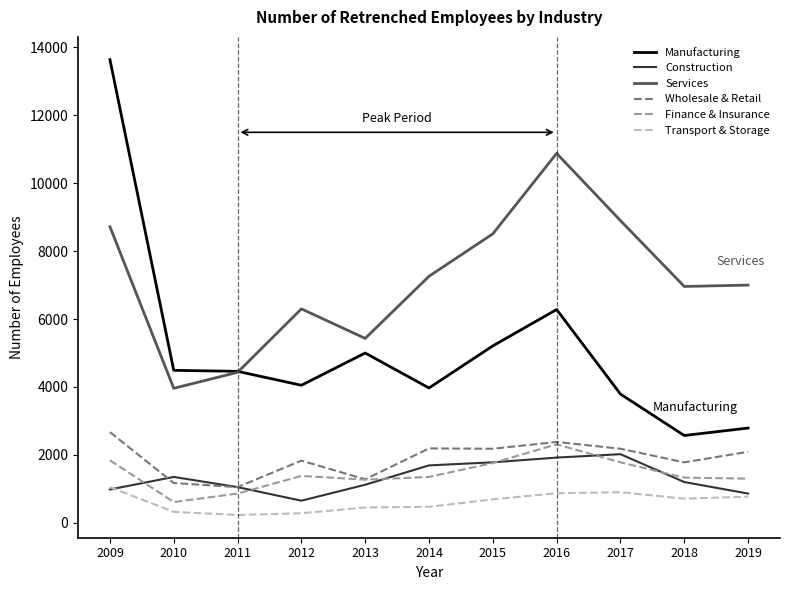

What is the difference between the second highest and second lowest values in the Transport & Storage series?

620